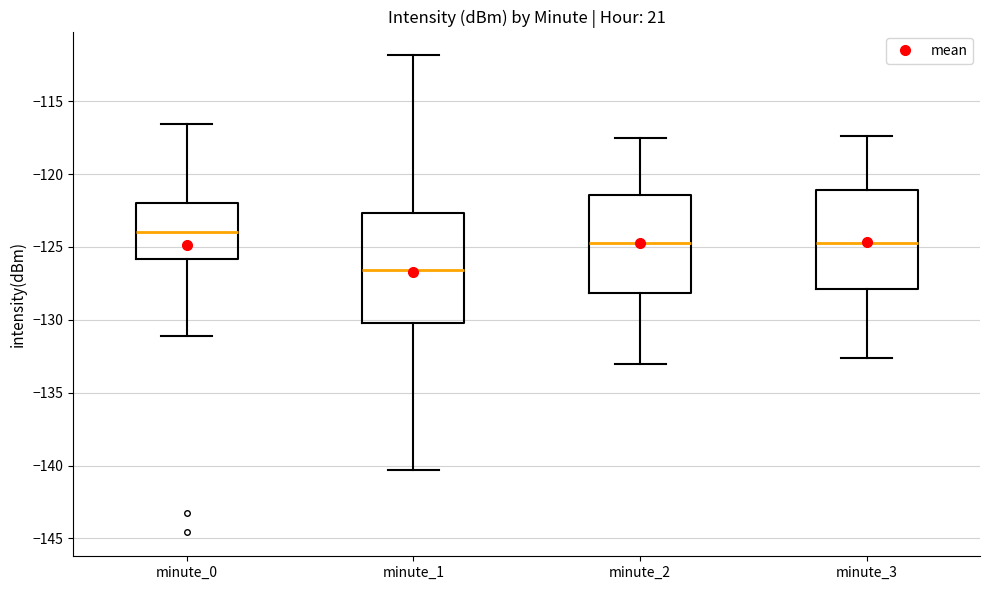

Which box has the lowest median line?

minute_1